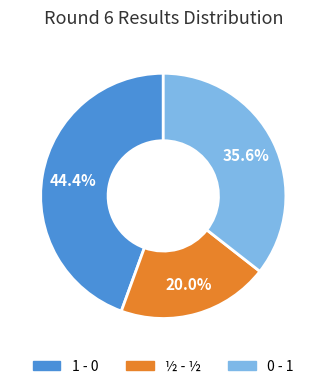

To the nearest percent, what is the average slice percentage?

33%